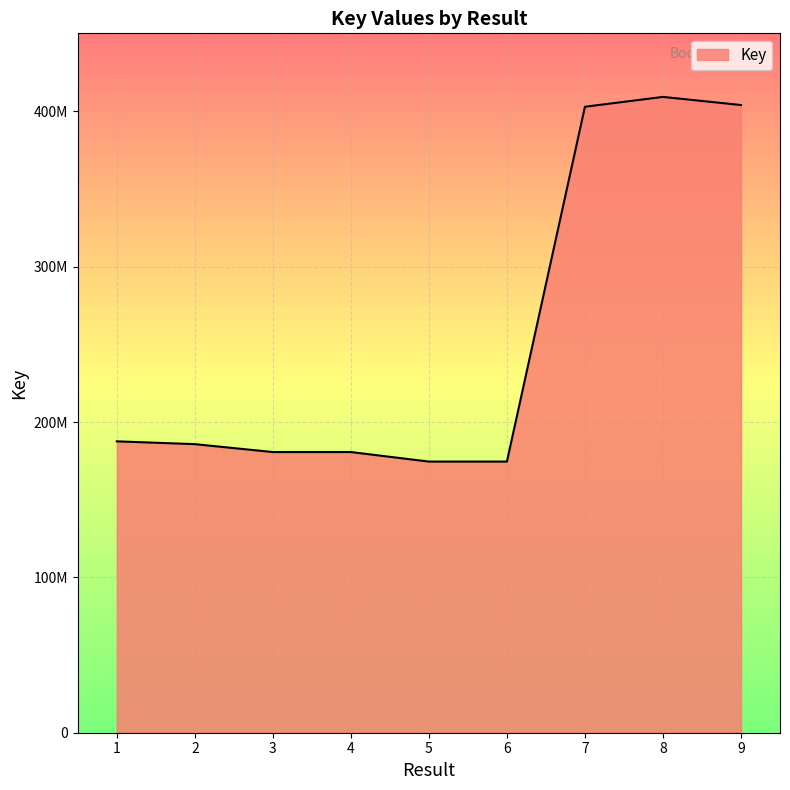

What is the greatest value displayed?

409313880